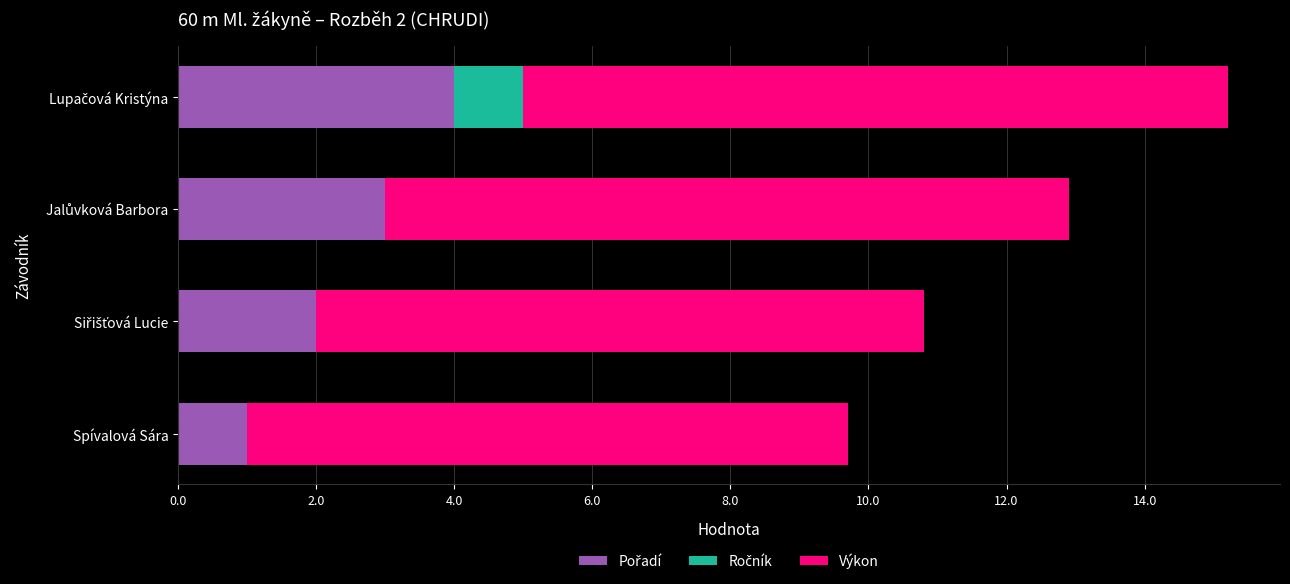

What is the total value across all series at Spívalová Sára?

9.7